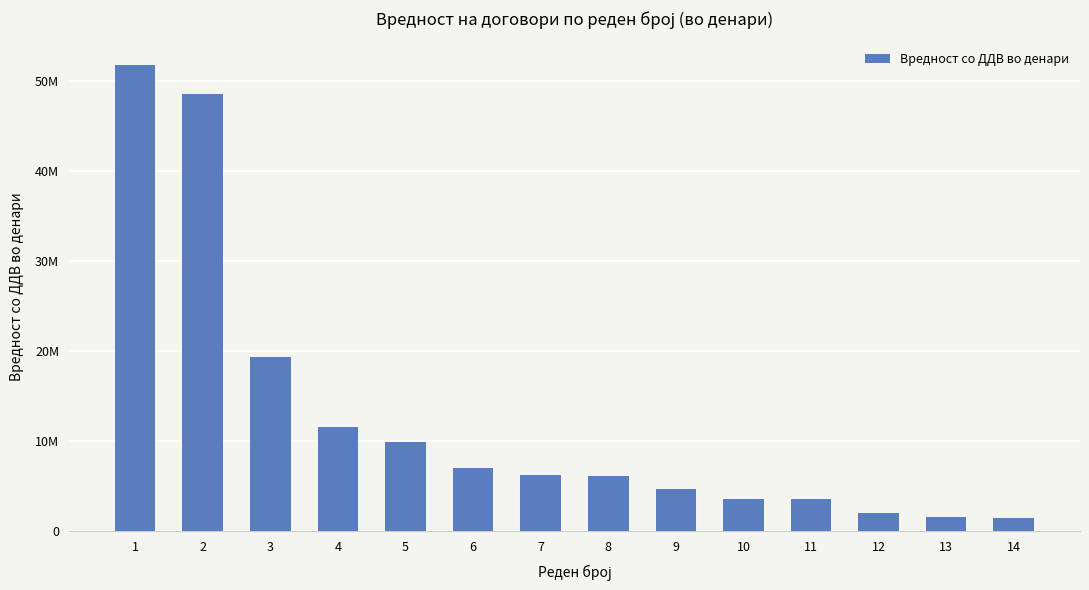

At which label does the data first exceed 6268715?

1